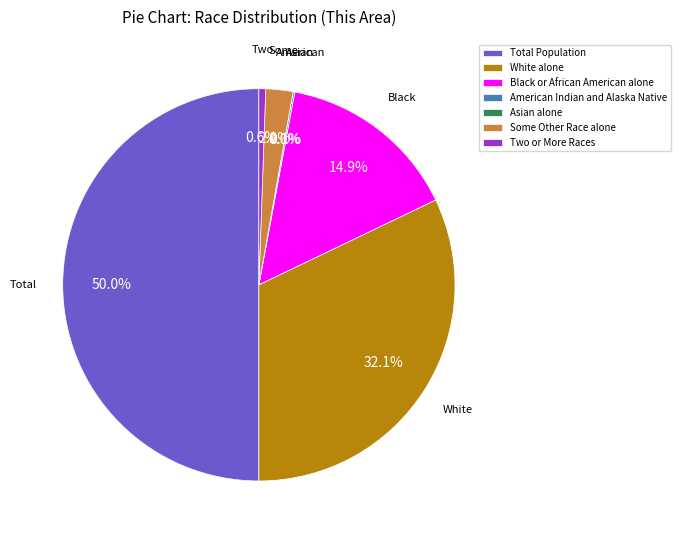

How many segments does this pie chart have?

7